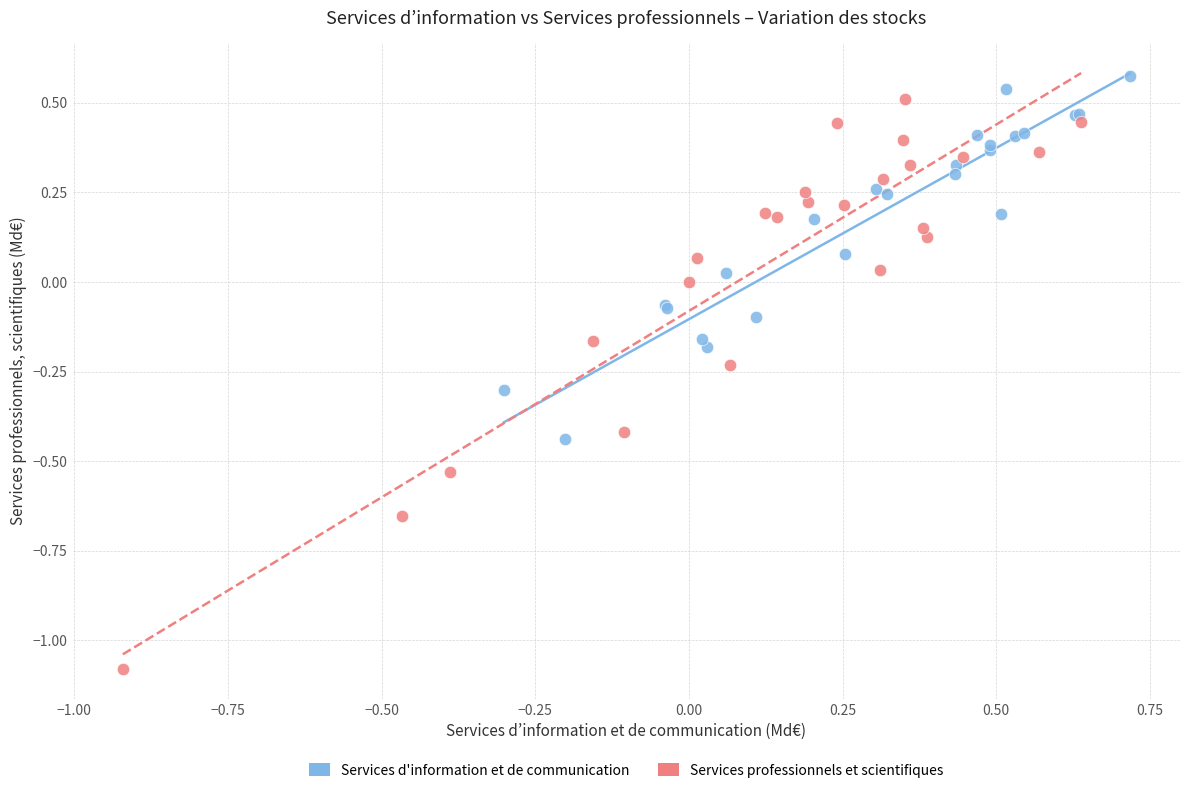

Which series has the largest Y range (max minus min)?

Services professionnels et scientifiques